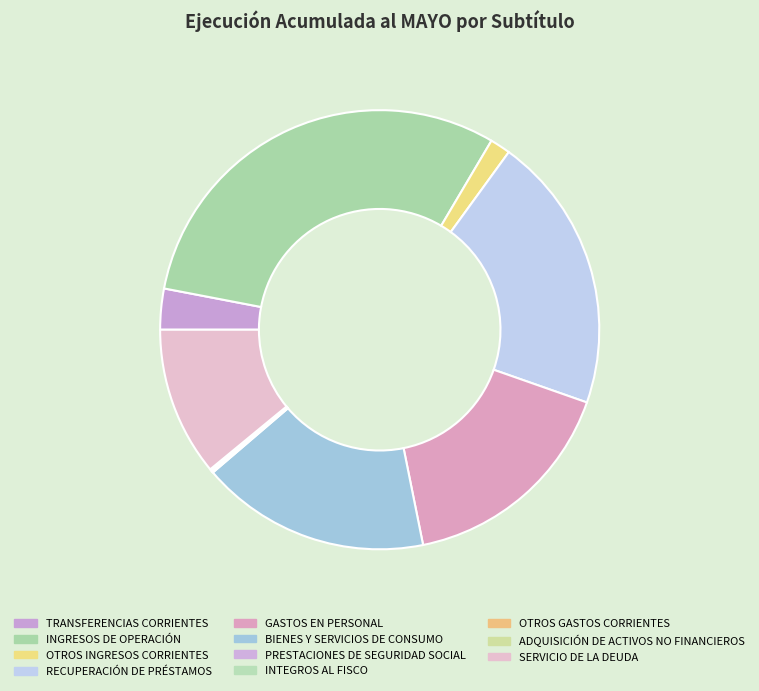

What is the largest slice in the pie chart?

INGRESOS DE OPERACIÓN